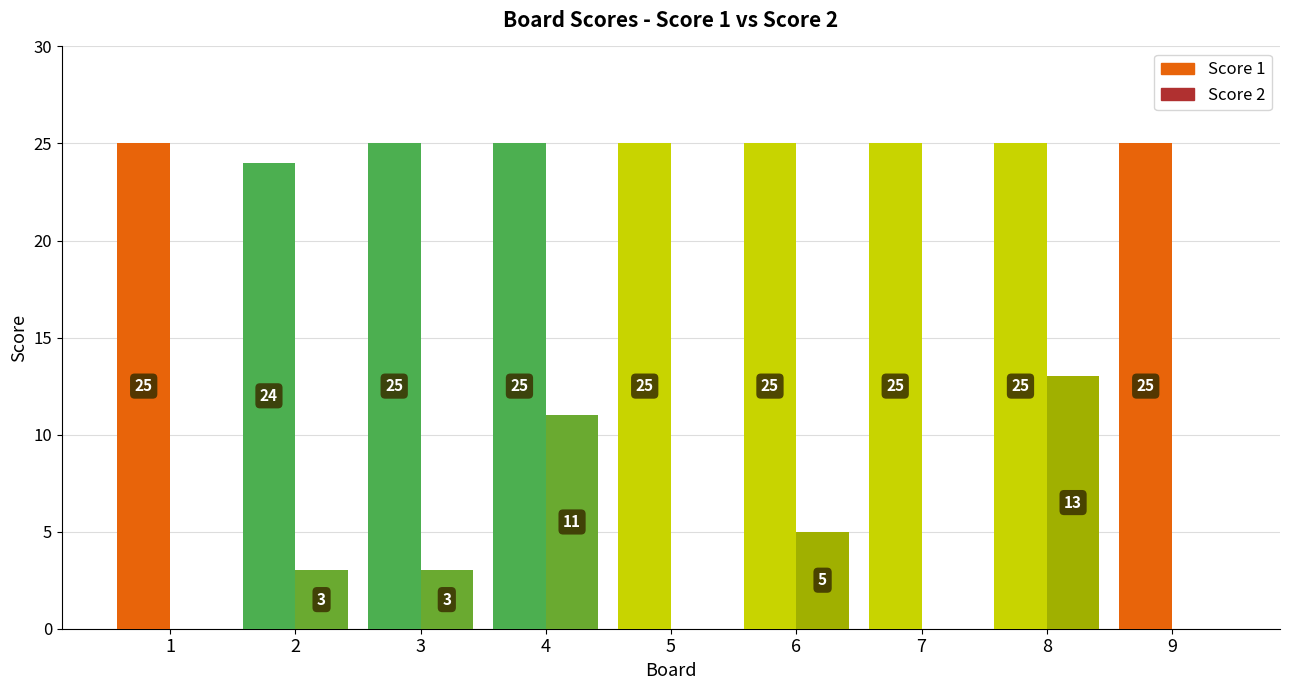

The value of Score 1 at 3 is 35. True or false?

False